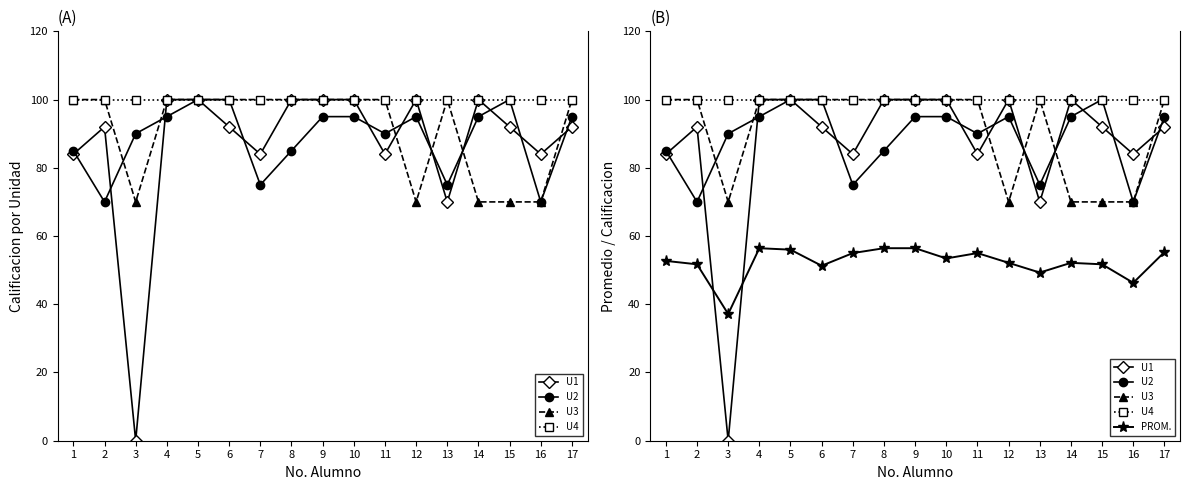

True or false: U3 has a value of 100.0 at 8.

True